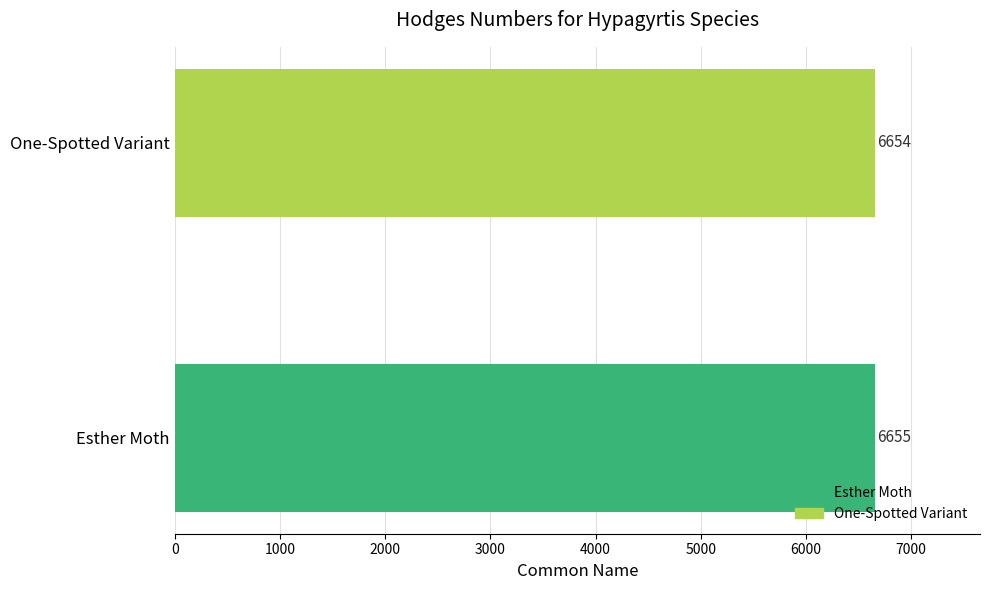

What is the sum of all values?

13309